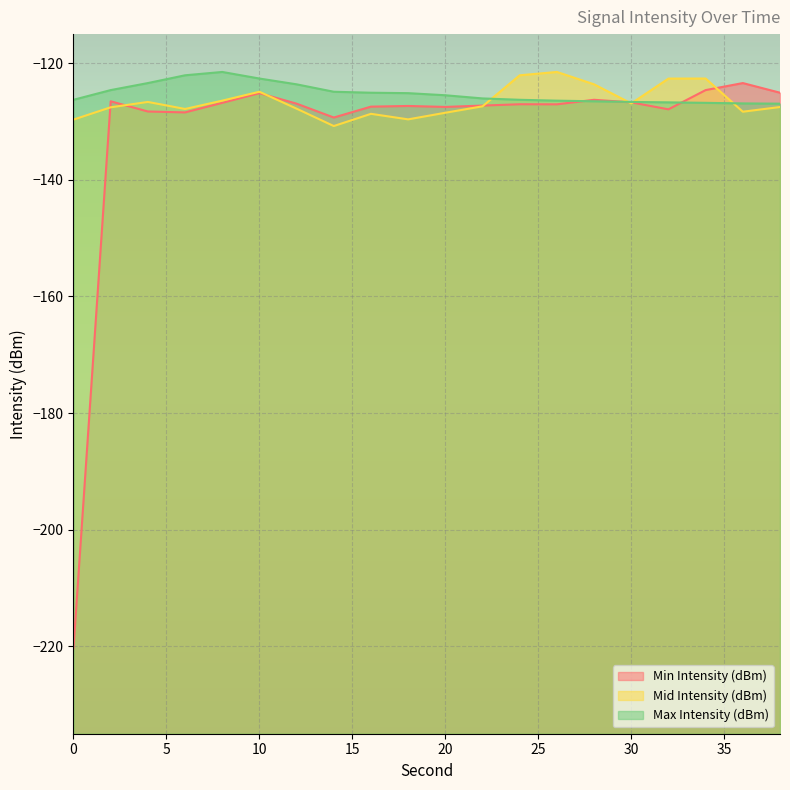

Reading left to right, what are all the values shown in this chart?

Min Intensity (dBm): -220.3	-126.5	-128.3	-128.4	-126.8	-125.1	-126.9	-129.3	-127.4	-127.3	-127.5	-127.3	-127.0	-127.0	-126.3	-126.7	-127.9	-124.6	-123.4	-125.1
Mid Intensity (dBm): -129.7	-127.6	-126.6	-127.8	-126.4	-124.9	-127.8	-130.8	-128.7	-129.6	-128.5	-127.4	-122.1	-121.5	-123.6	-126.9	-122.6	-122.6	-128.3	-127.5
Max Intensity (dBm): -126.3	-124.6	-123.4	-122.1	-121.5	-122.6	-123.6	-124.9	-125.1	-125.1	-125.5	-126.0	-126.3	-126.4	-126.5	-126.6	-126.7	-126.8	-126.9	-126.9